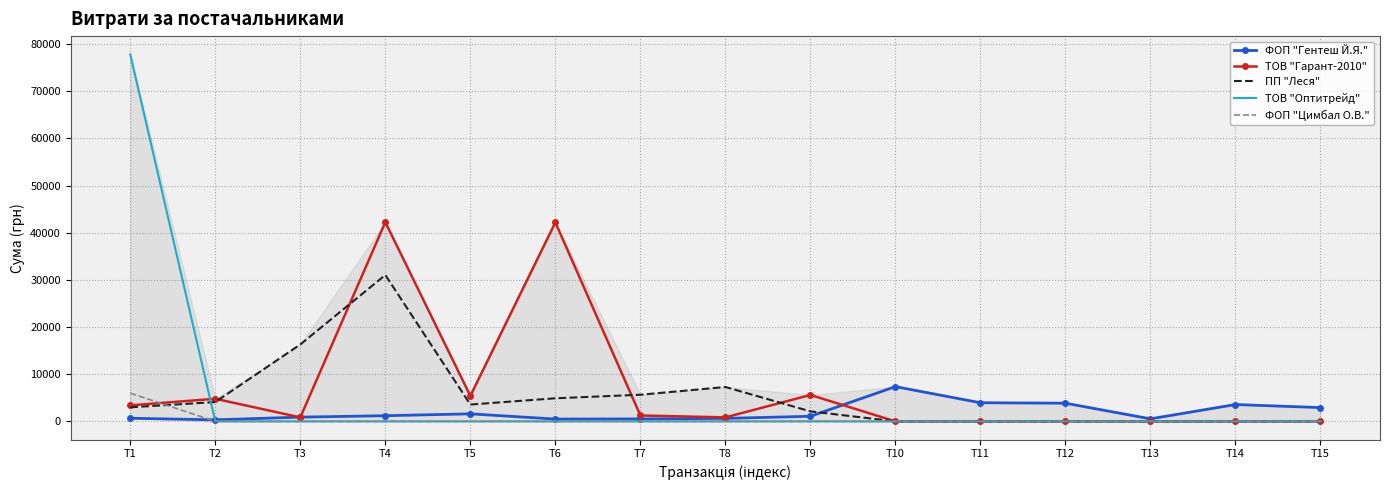

True or false: ТОВ "Оптитрейд" has more than 0 interior local peaks.

False